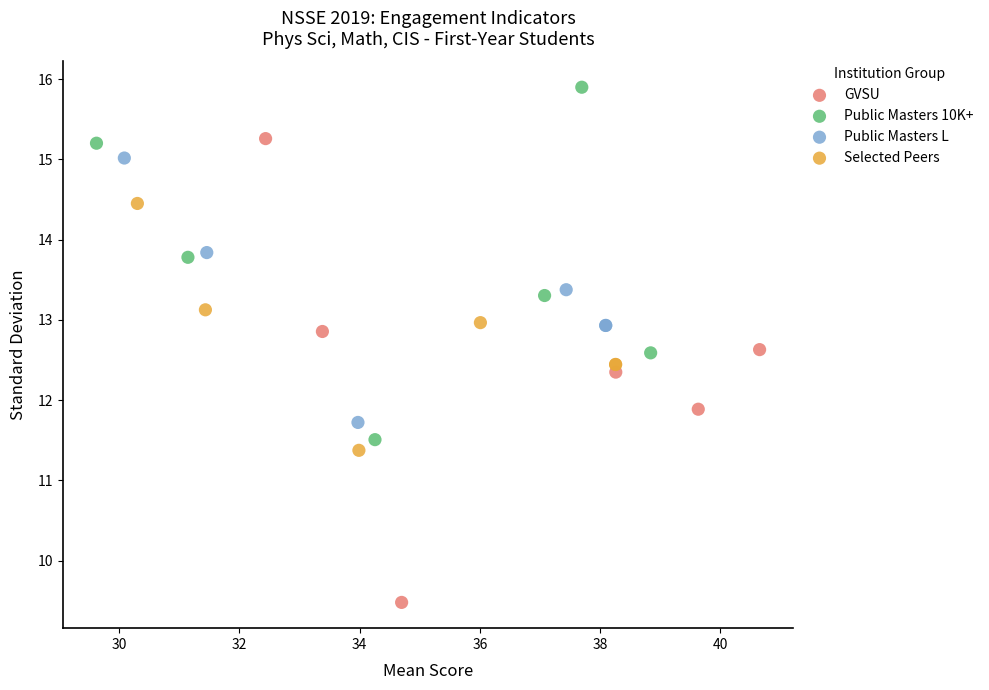

Which series reaches the maximum Y coordinate?

Public Masters 10K+